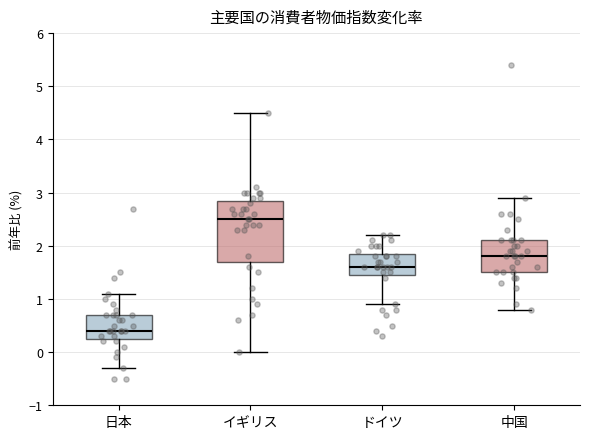

Reading left to right, read every box against the y-axis: the position of its median line, the range the box covers, and the ends of its whiskers. The values are not printed on the chart, so give them approximately, as read against the axis.

日本: median 0.4, box 0.3 to 0.7, whiskers -0.3 to 1.1
イギリス: median 2.5, box 1.7 to 2.9, whiskers 0.0 to 4.5
ドイツ: median 1.6, box 1.5 to 1.9, whiskers 0.9 to 2.2
中国: median 1.8, box 1.5 to 2.1, whiskers 0.8 to 2.9